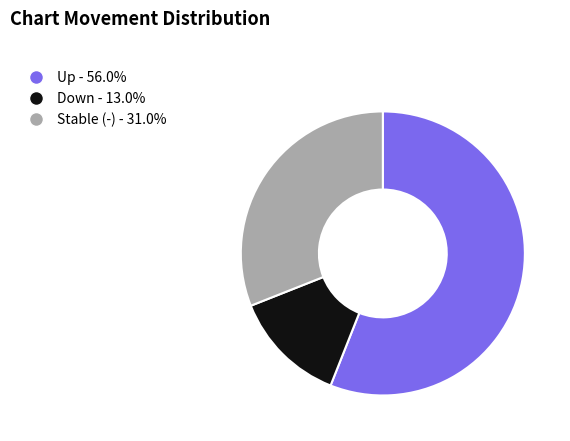

How many segments does this pie chart have?

3